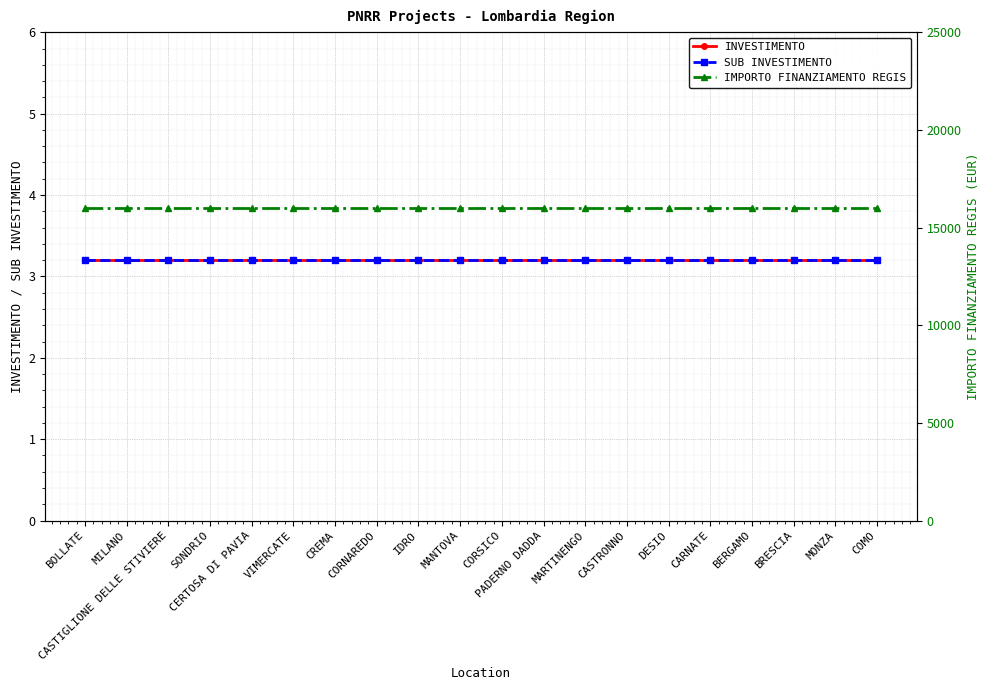

What is the label of the 2nd point from the right?

MONZA